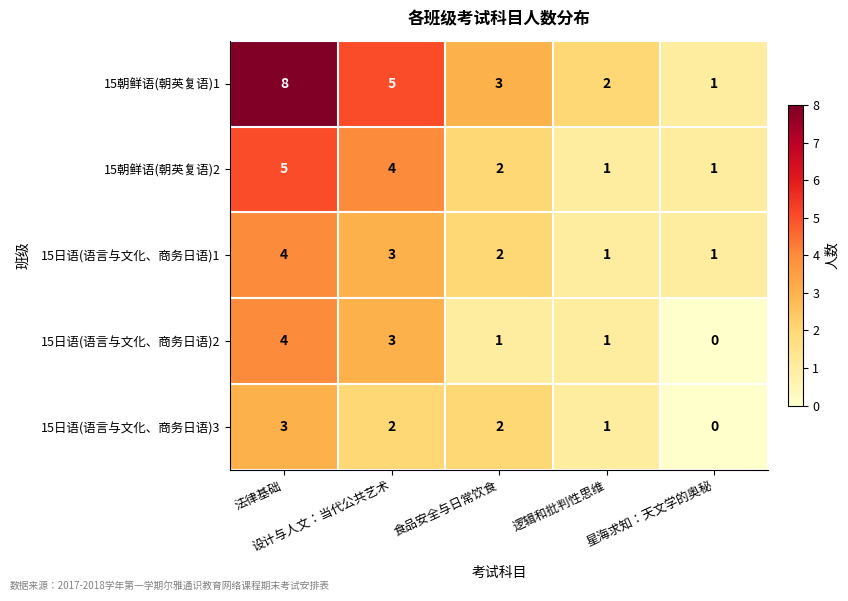

Which series has the largest total across all categories?

15朝鲜语(朝英复语)1